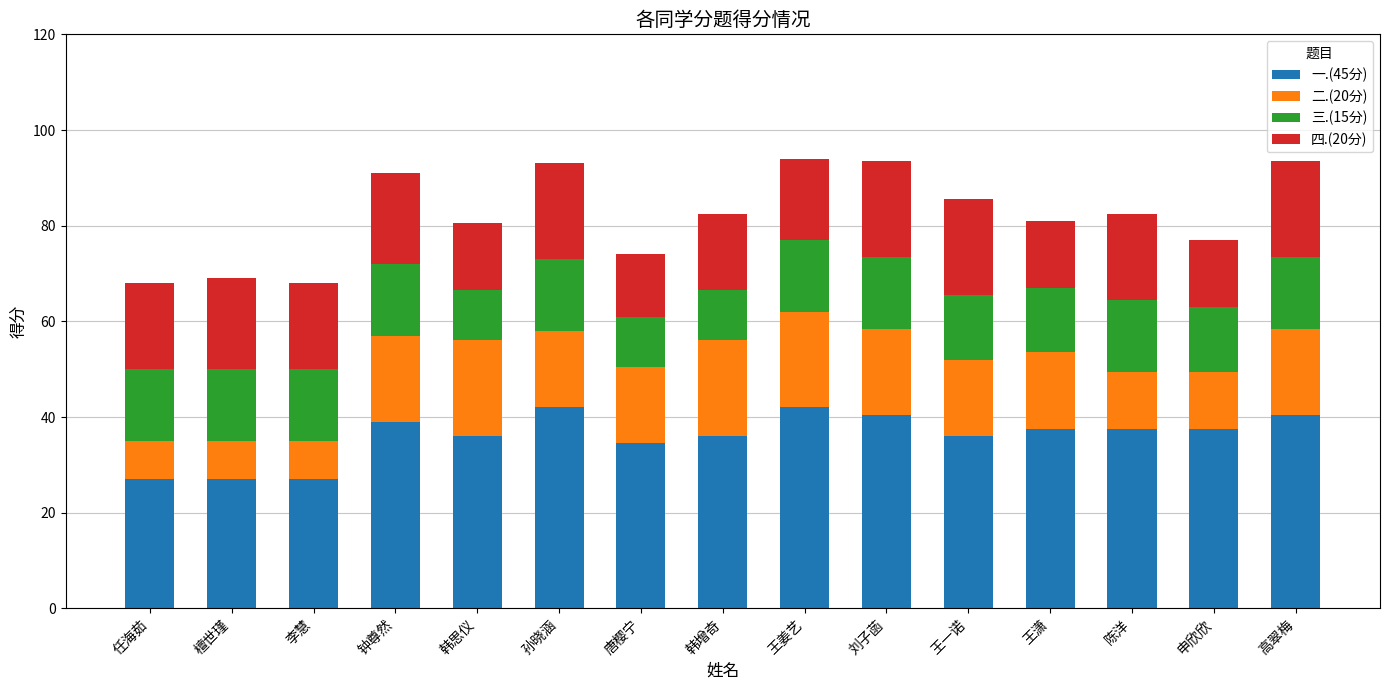

What is the sum of the 一.(45分) values at 高翠梅 and 申欣欣?

78.0